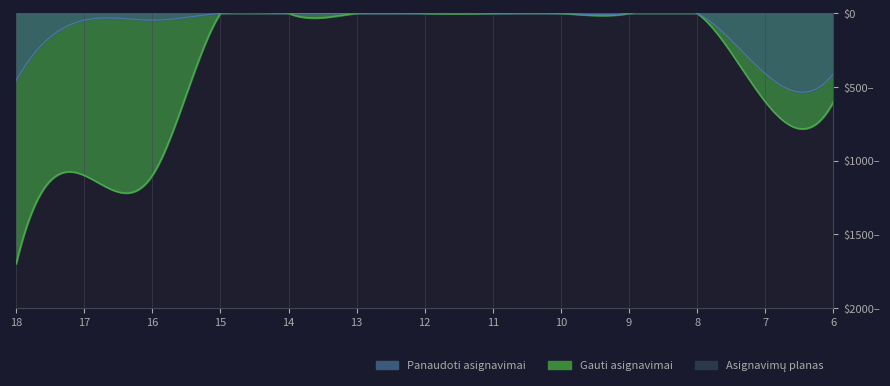

What are all the series names shown in the legend?

Asignavimų planas, Gauti asignavimai, Panaudoti asignavimai